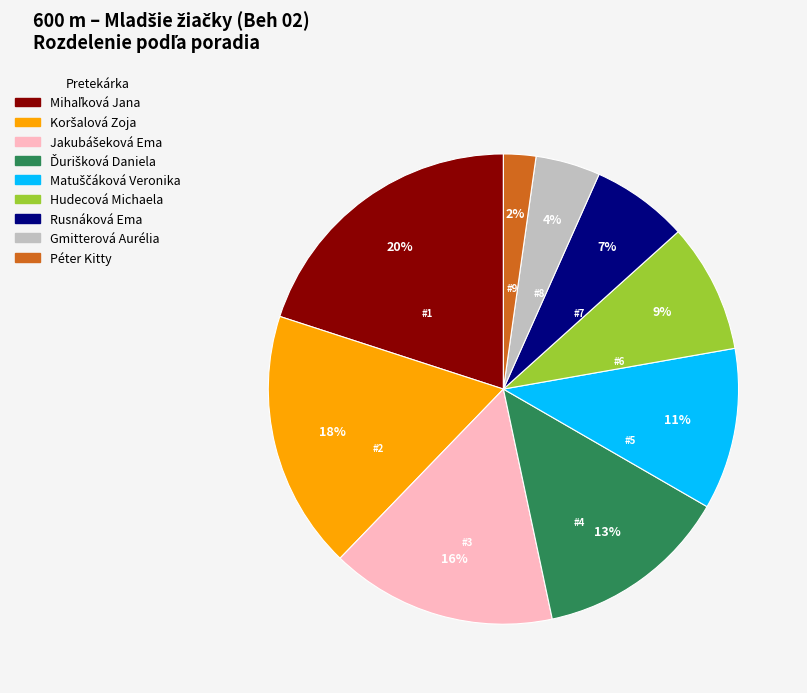

What is the smallest slice in the pie chart?

Péter Kitty